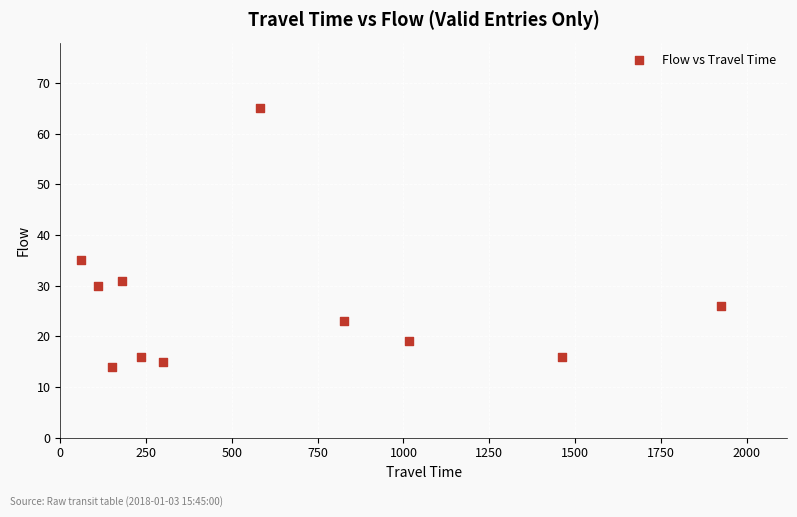

What is the average Y value?

26